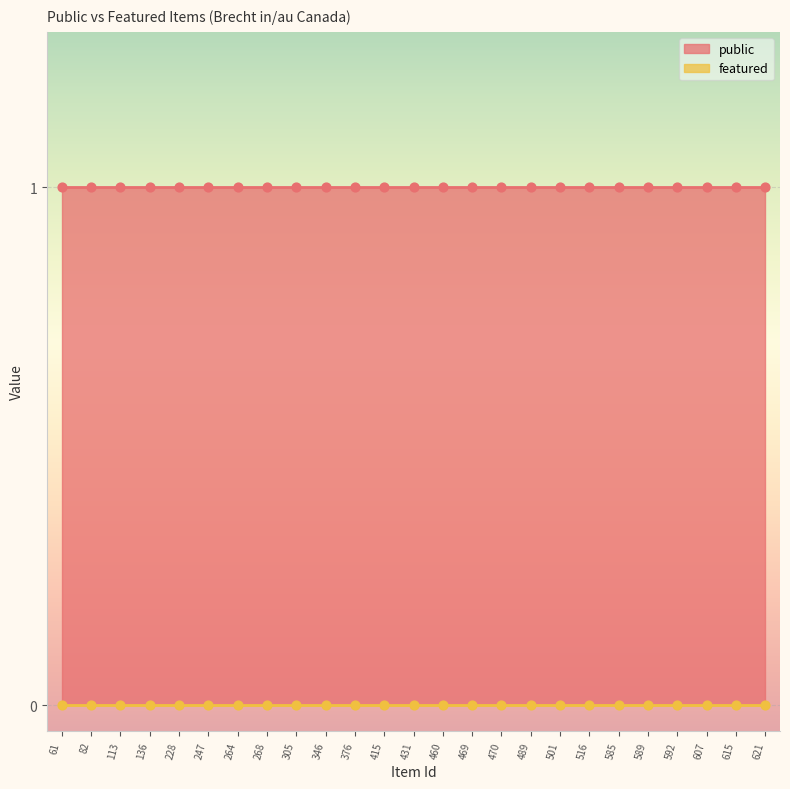

Which series has the largest Y range (max minus min)?

public